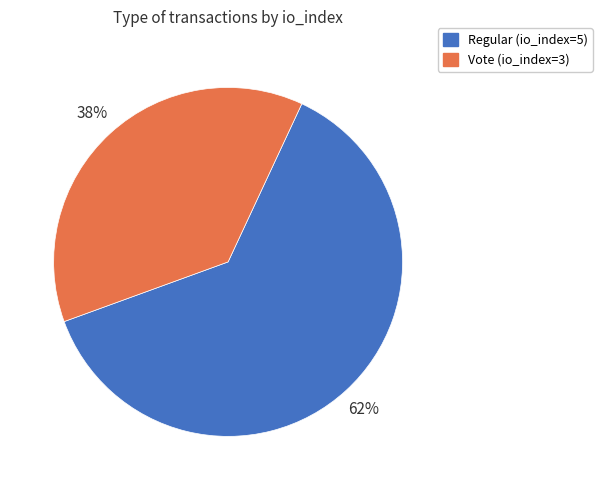

What is the majority slice?

Regular (io_index=5)